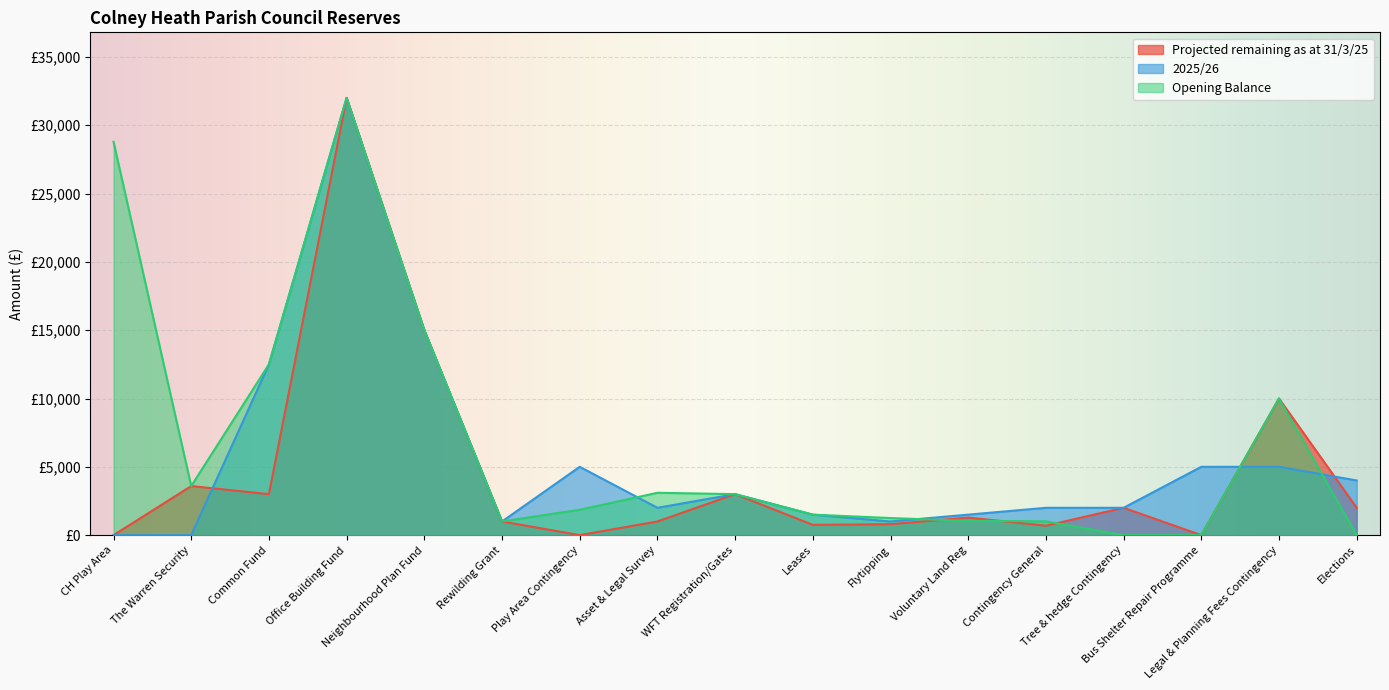

After their last crossing, which series has the higher values: Projected remaining as at 31/3/25 or 2025/26?

2025/26